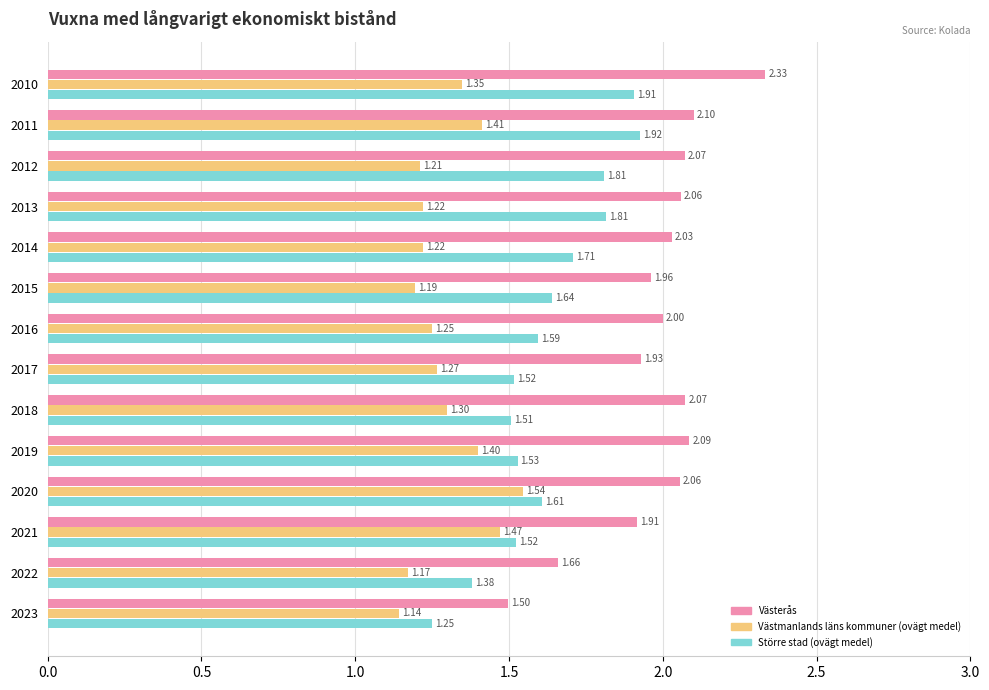

At which label does Större stad (ovägt medel) reach its peak?

2011